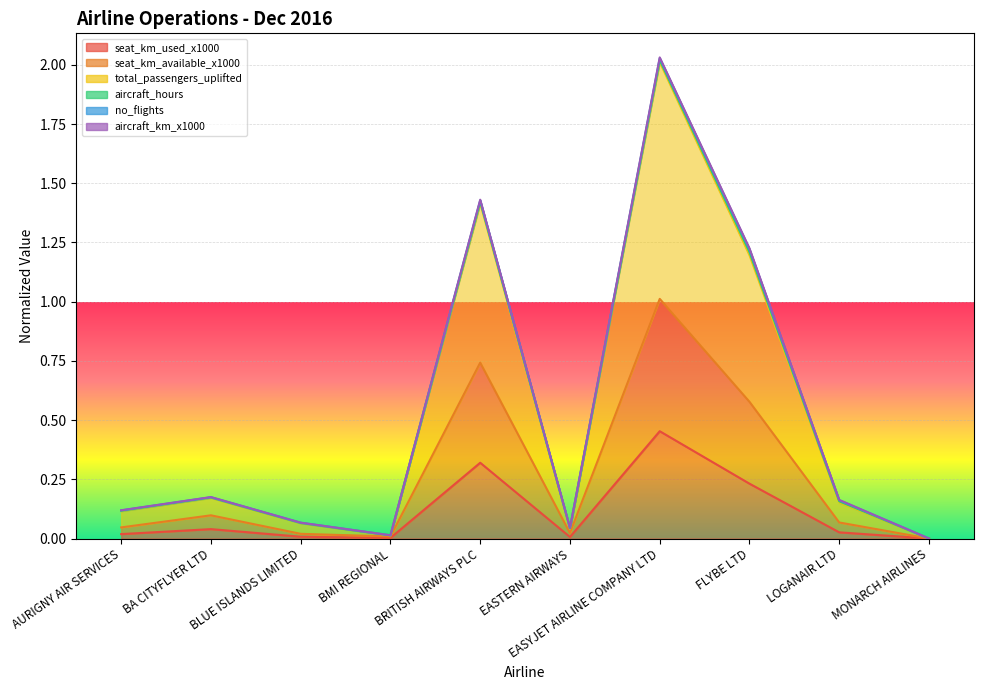

What is the label of the 7th point from the left?

EASYJET AIRLINE COMPANY LTD